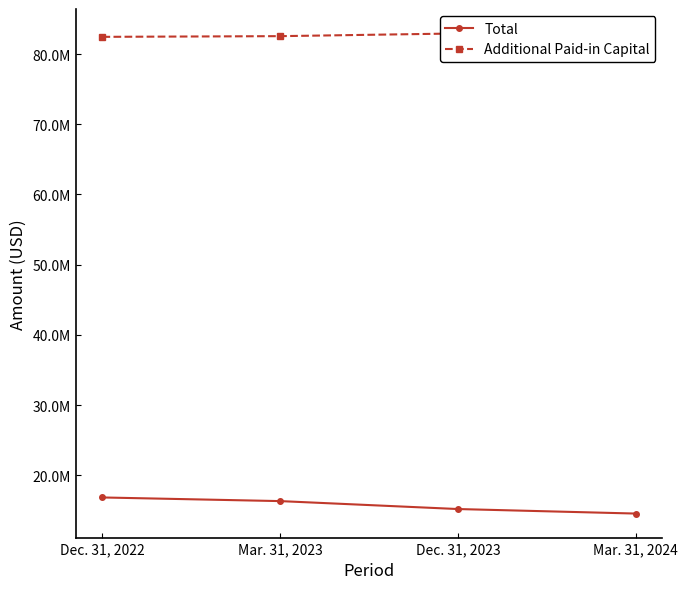

True or false: Additional Paid-in Capital has more than 0 interior local peaks.

False